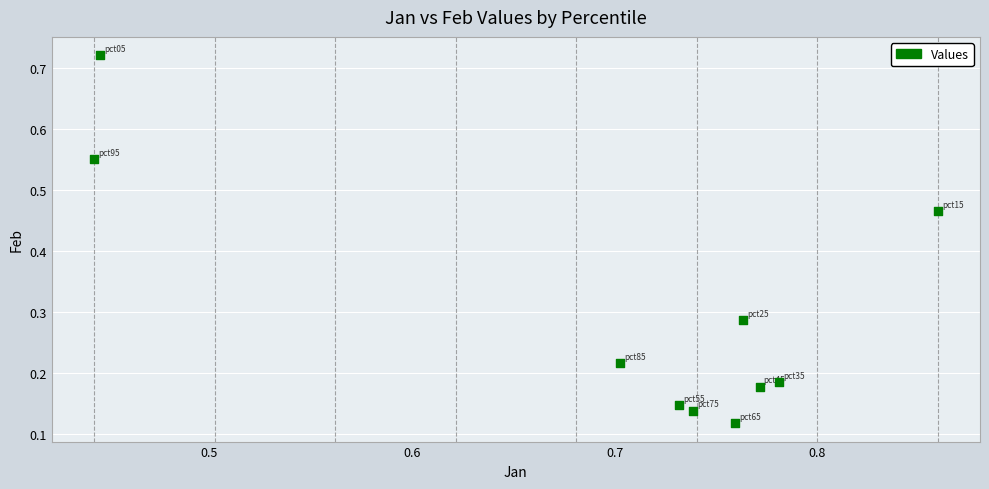

What is the range of X values (max minus min)?

0.4